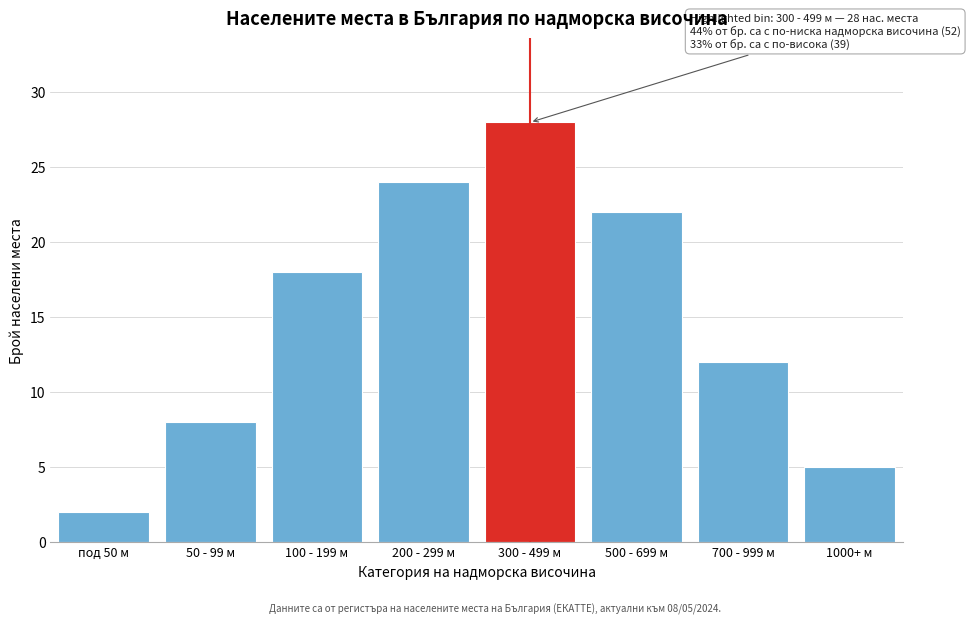

Reading right to left, list all the values displayed in this chart.

1000+ м=5	700 - 999 м=12	500 - 699 м=22	300 - 499 м=28	200 - 299 м=24	100 - 199 м=18	50 - 99 м=8	под 50 м=2